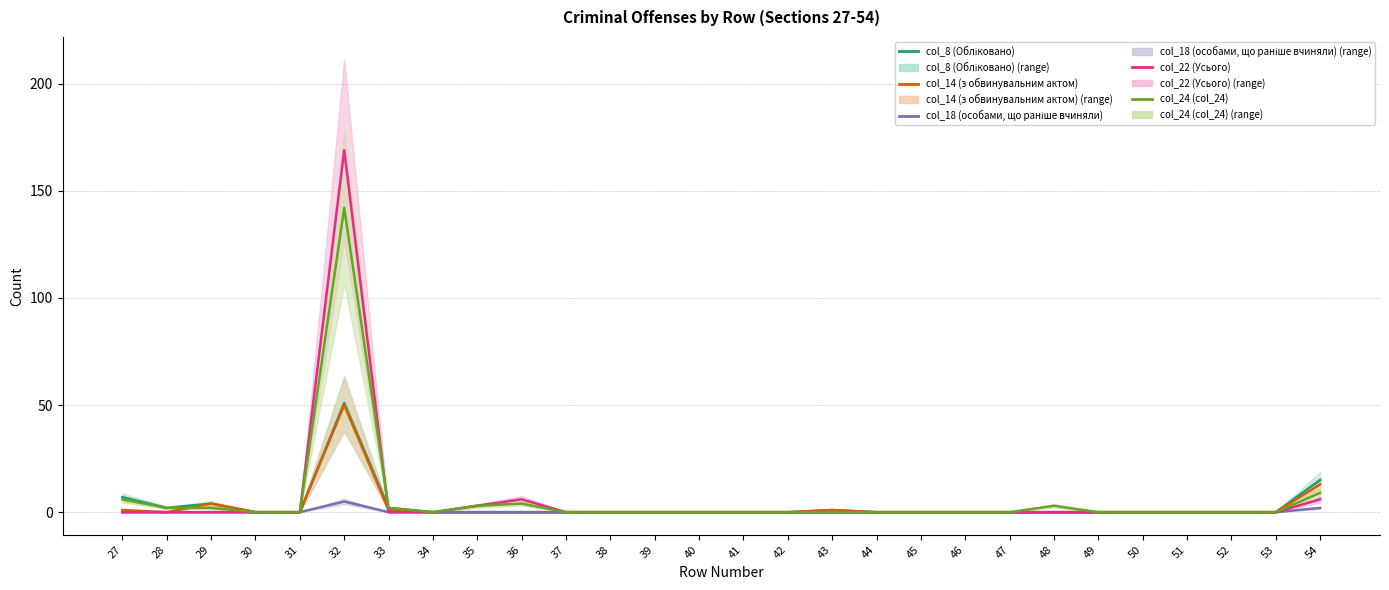

Which has a higher value, 54 or 51?

54